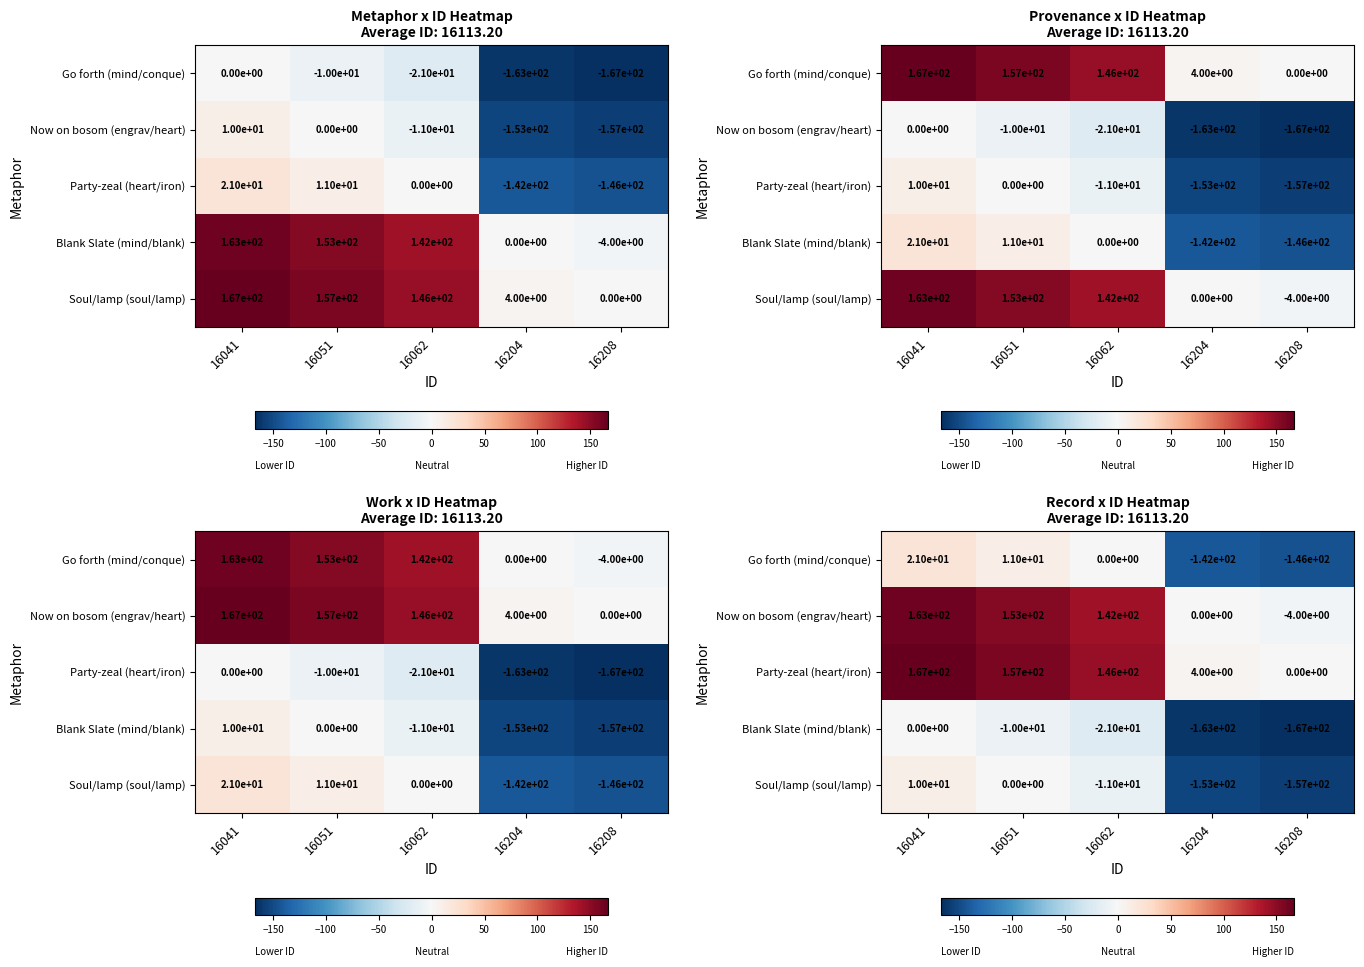

Rank the series at 16208 from lowest to highest value.

Blank Slate (mind/blank), Soul/lamp (soul/lamp), Go forth (mind/conque), Now on bosom (engrav/heart), Party-zeal (heart/iron)